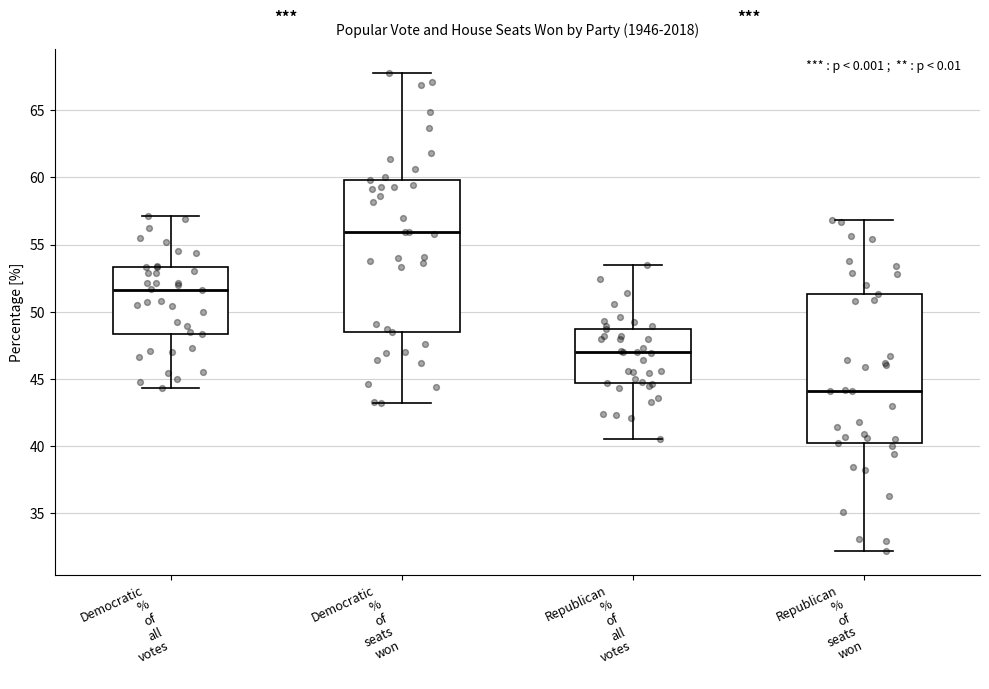

Where does the upper whisker of the box for Democratic % of seats won end on the y-axis? The values are not printed on the chart, so give them approximately, as read against the axis.

68.0